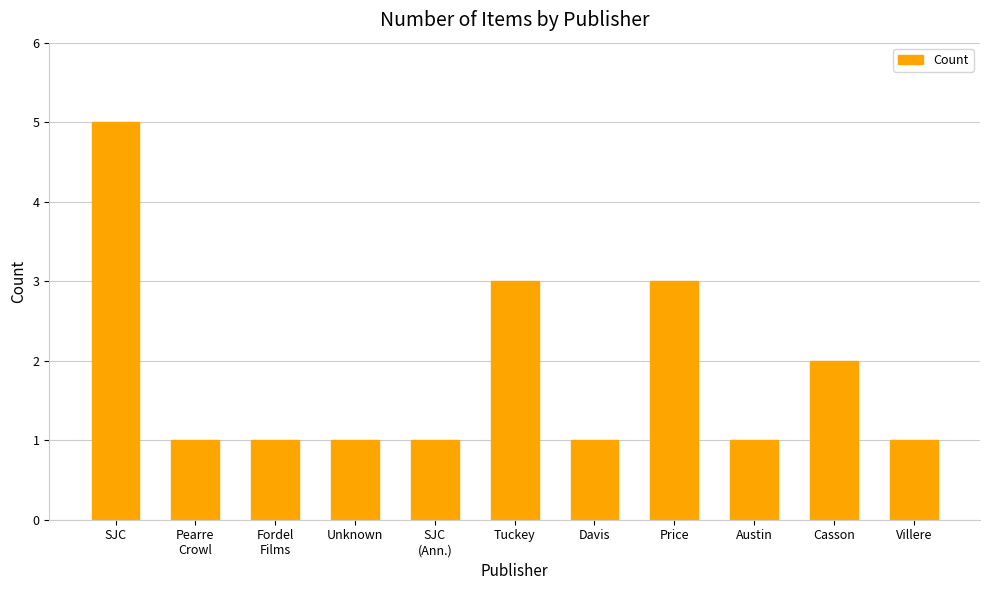

What is the value of the 1st bar from the left?

5